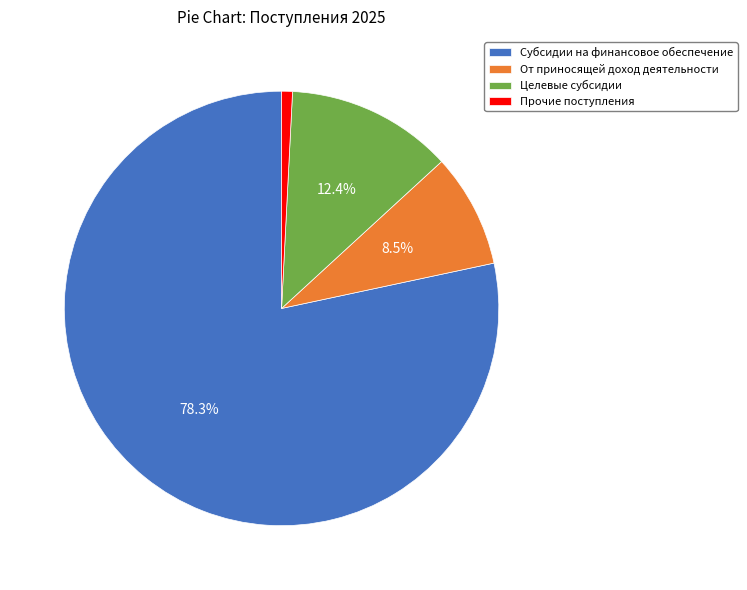

Combined, do Прочие поступления and Целевые субсидии account for over 50%?

No